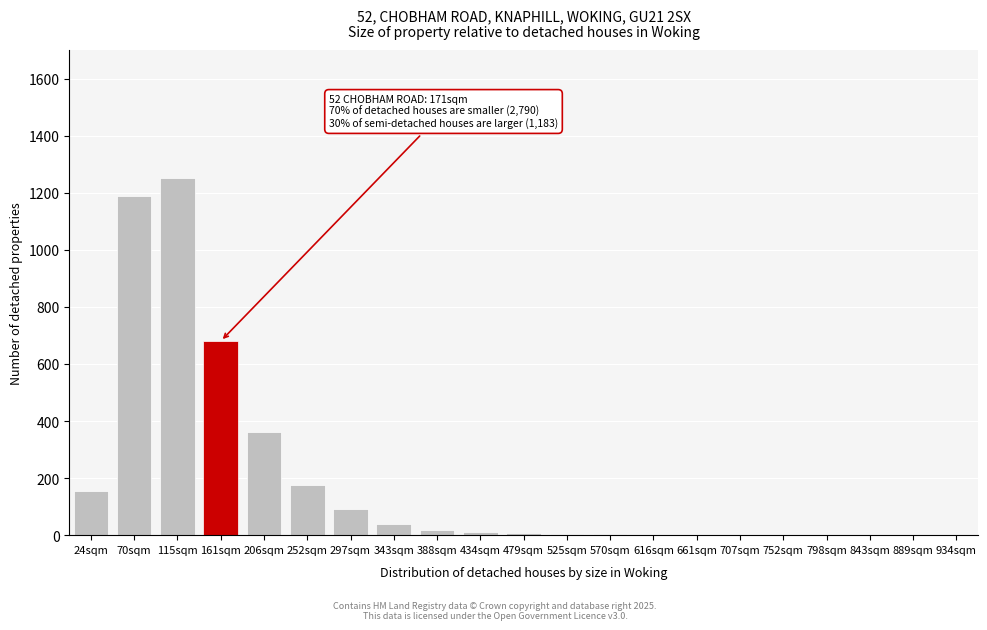

Is it true that the value at 115sqm is 1250?

True